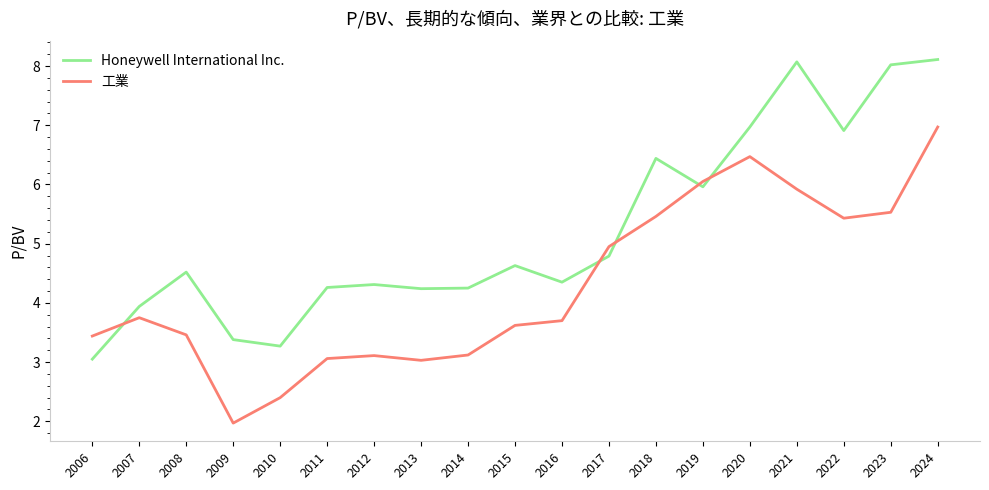

Where do Honeywell International Inc. and 工業 first cross each other?

2006 and 2007